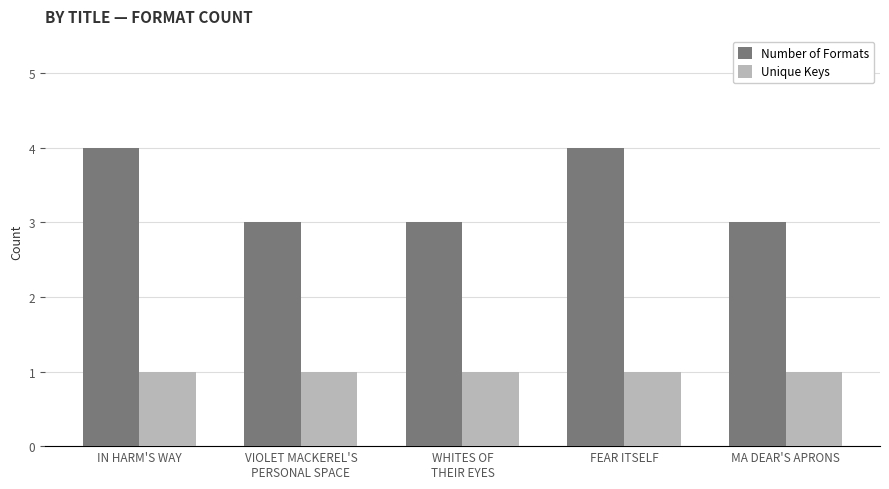

Between IN HARM'S WAY and WHITES OF
THEIR EYES, which series saw the biggest shift?

Number of Formats